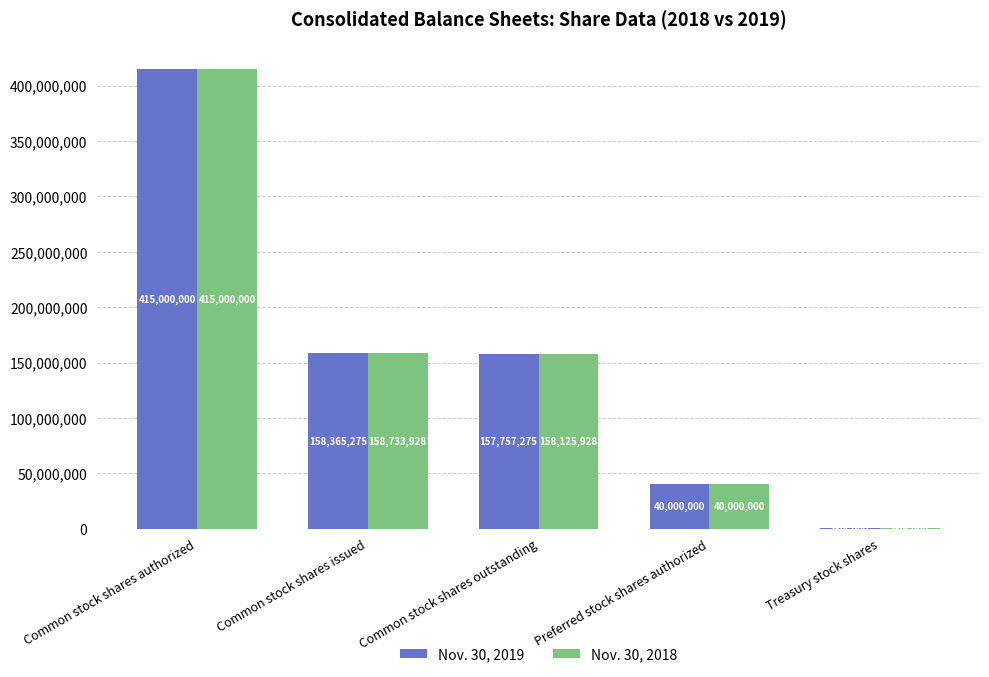

What is the difference between the Nov. 30, 2019 values at Common stock shares authorized and Common stock shares issued?

256634725